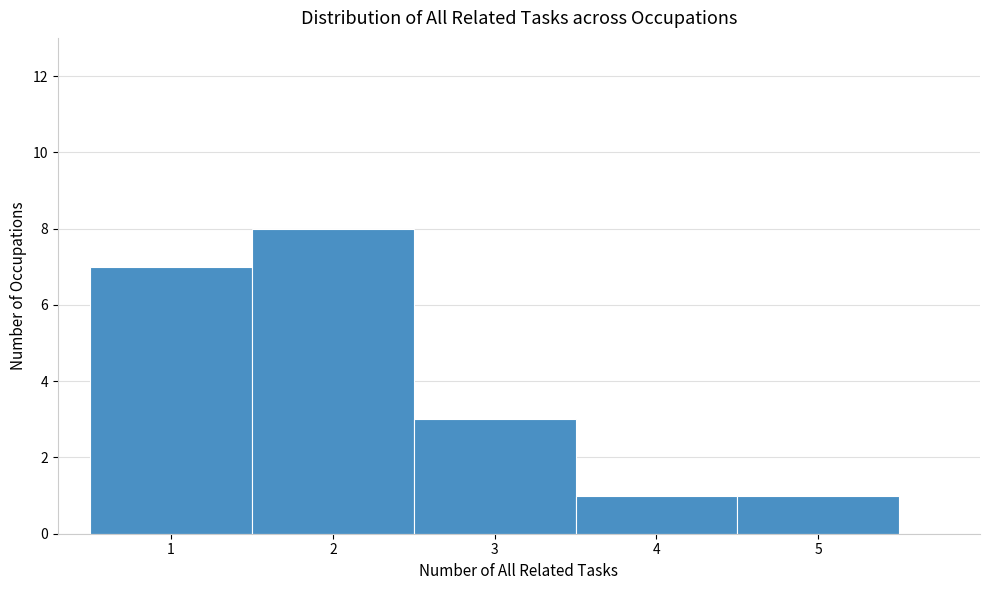

Reading left to right, transcribe this chart: for each bar, give the range it covers on the x-axis and its height. The values are not printed on the chart, so give them approximately, as read against the axis.

0.5 to 1.5: 7
1.5 to 2.5: 8
2.5 to 3.5: 3
3.5 to 4.5: 1
4.5 to 5.5: 1